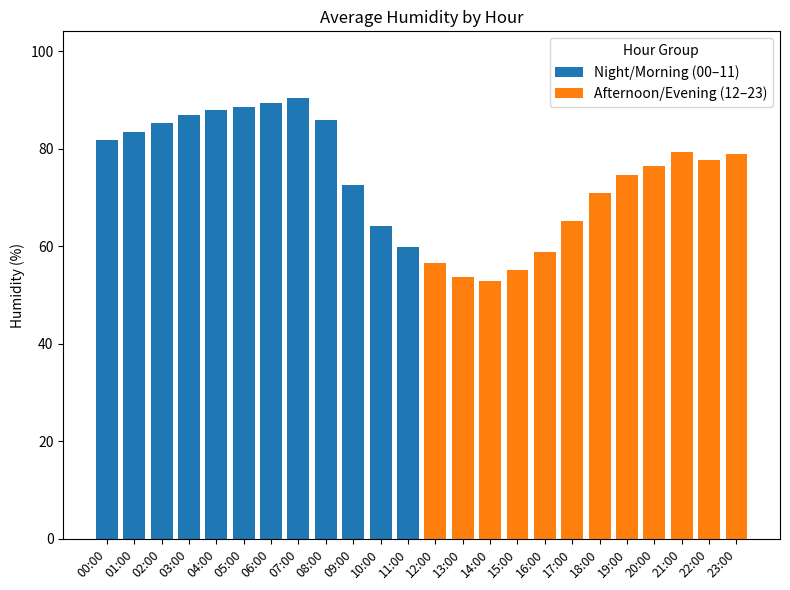

How many distinct data groups are displayed?

2